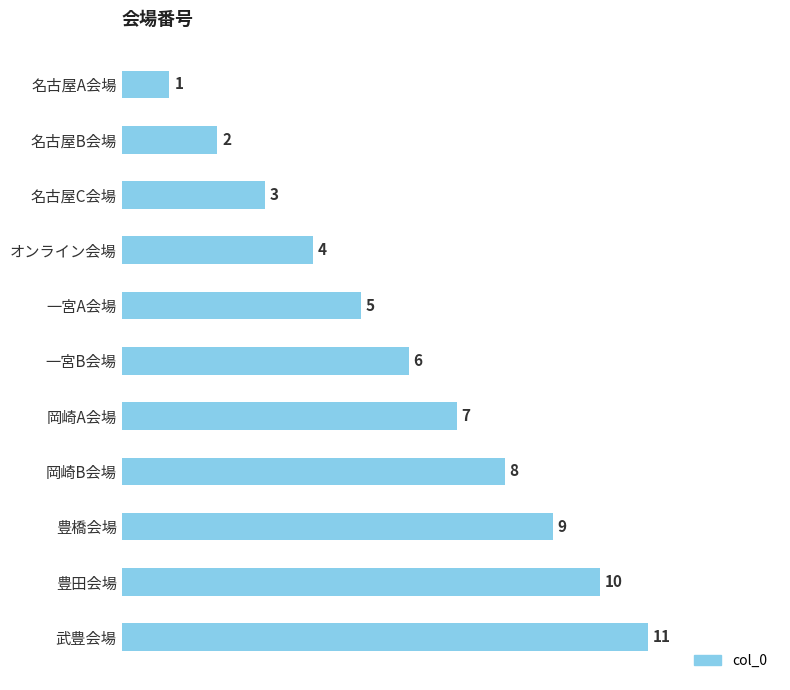

List the labels in order of value, smallest first.

名古屋A会場, 名古屋B会場, 名古屋C会場, オンライン会場, 一宮A会場, 一宮B会場, 岡崎A会場, 岡崎B会場, 豊橋会場, 豊田会場, 武豊会場